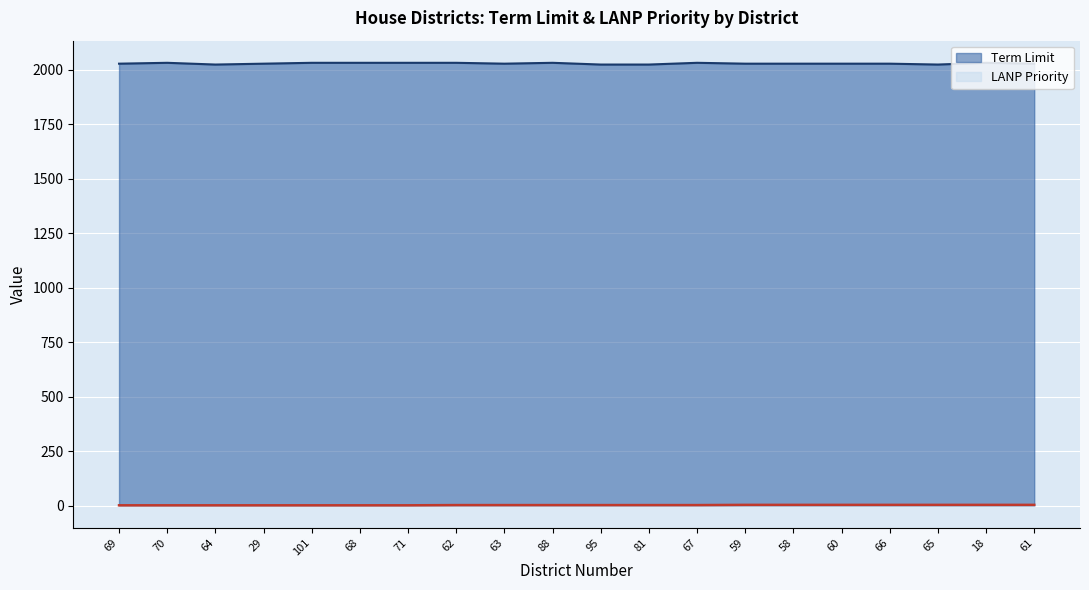

What value does the LANP Priority series have at 65?

3